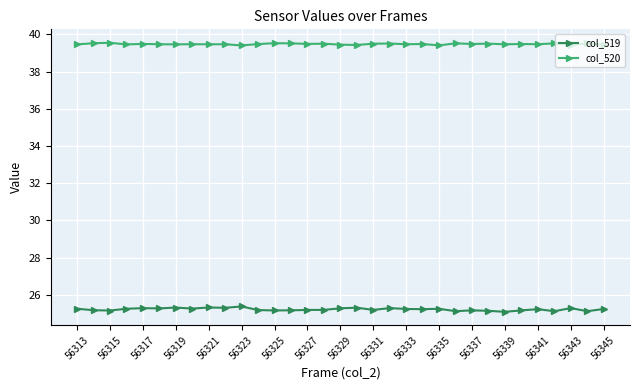

What is the value of the col_520 point at the 8th from the left?

39.5